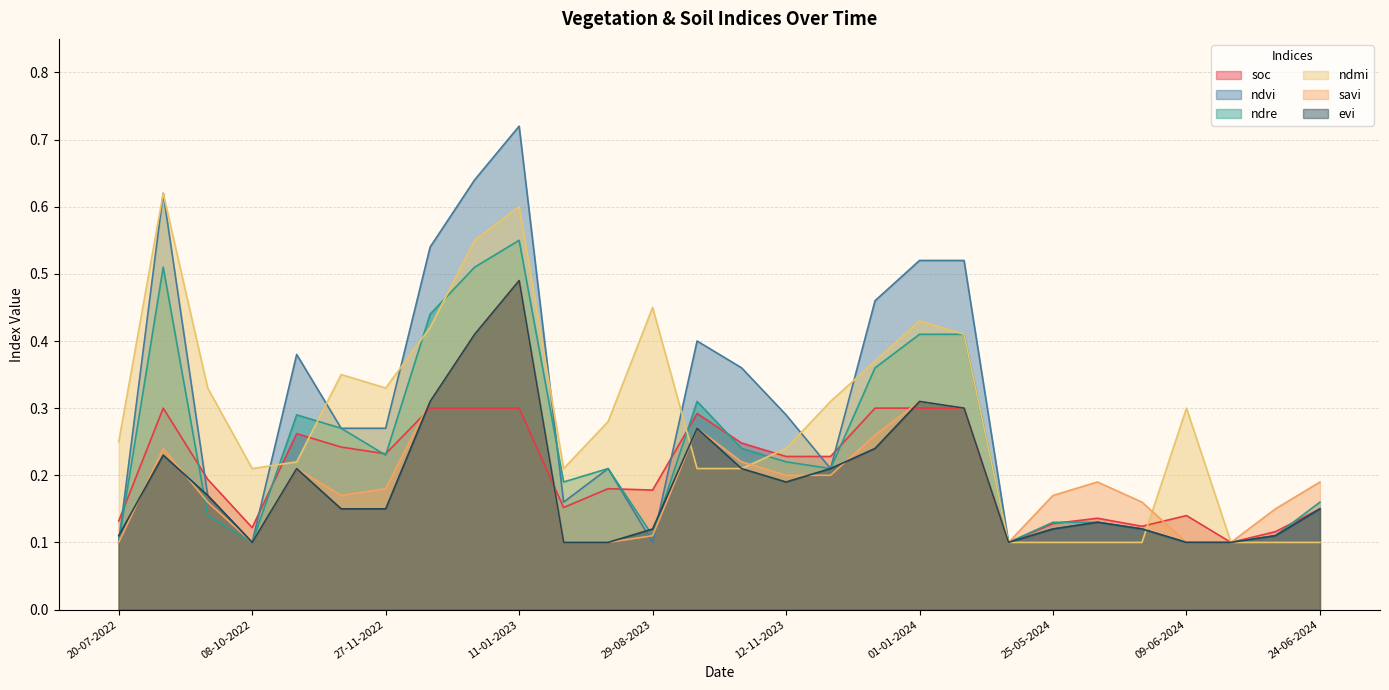

What is the maximum value shown in the chart?

0.7